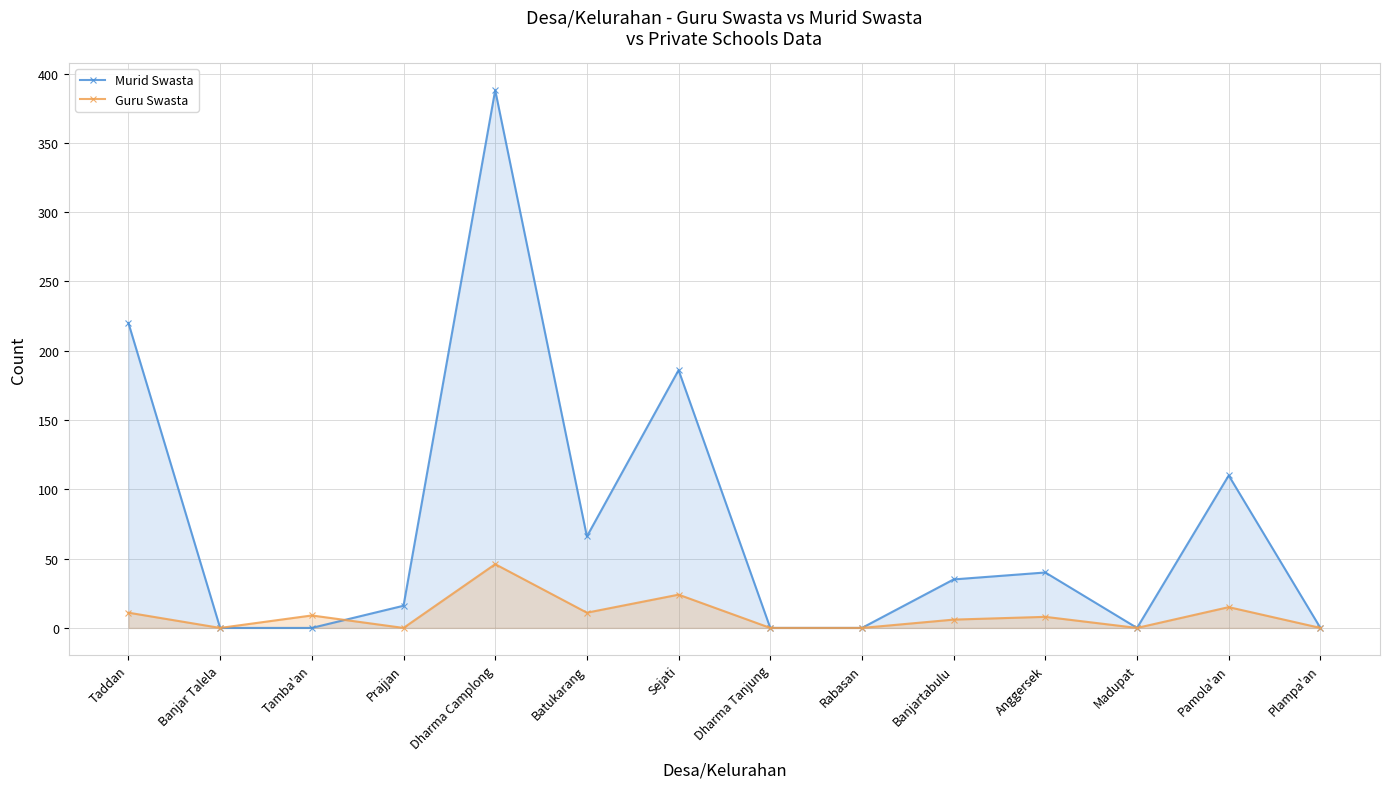

At which label does Murid Swasta reach its peak?

Dharma Camplong